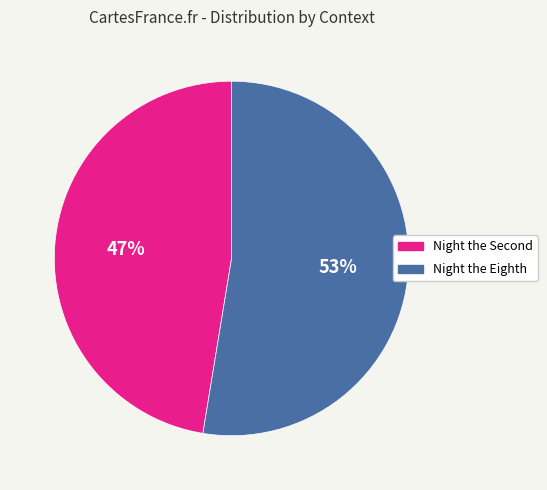

How many slices are in this pie chart?

2